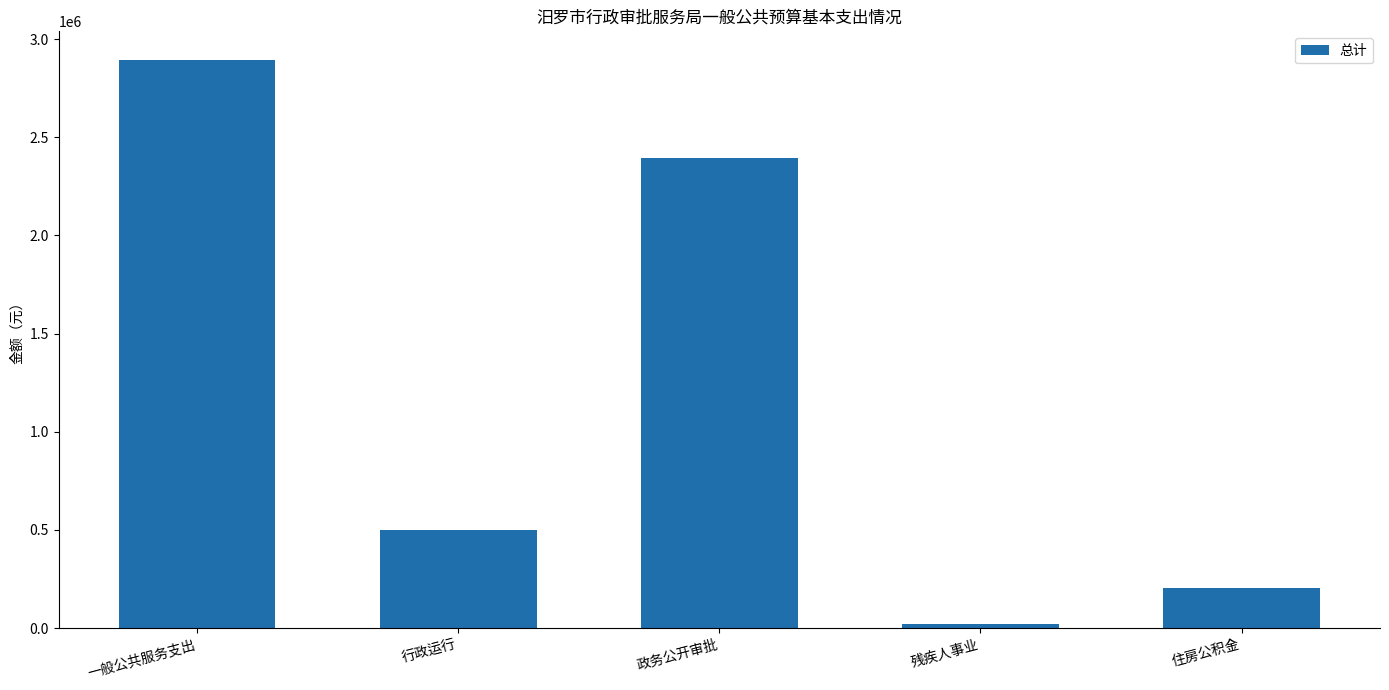

What is the average value?

1203217